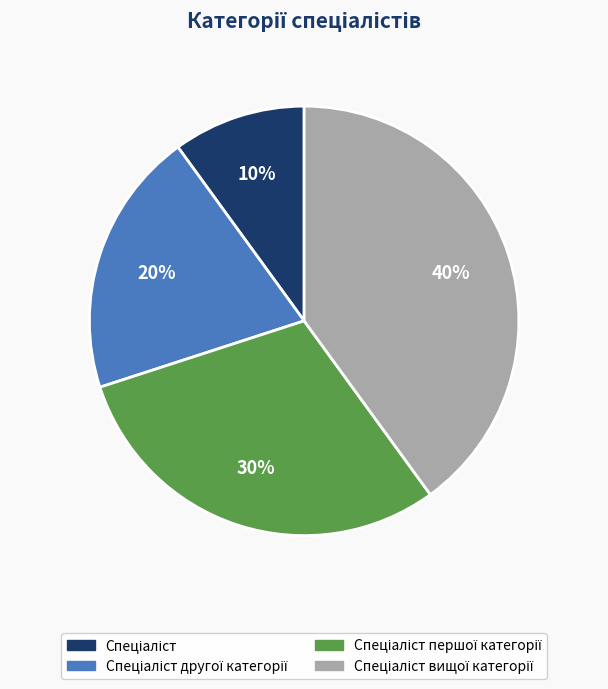

To the nearest percent, what is the difference between the largest and smallest slice percentages?

30%